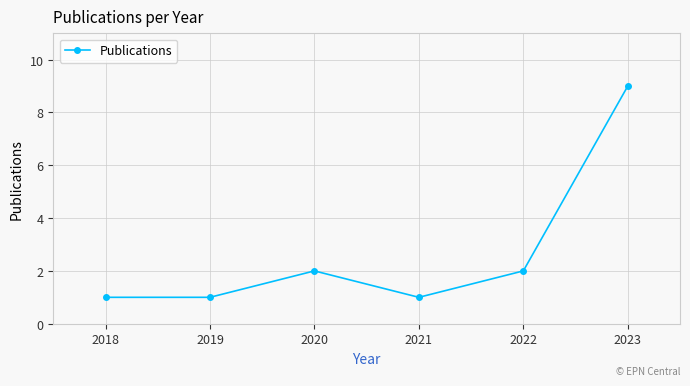

Which label corresponds to the largest value in the chart?

2023